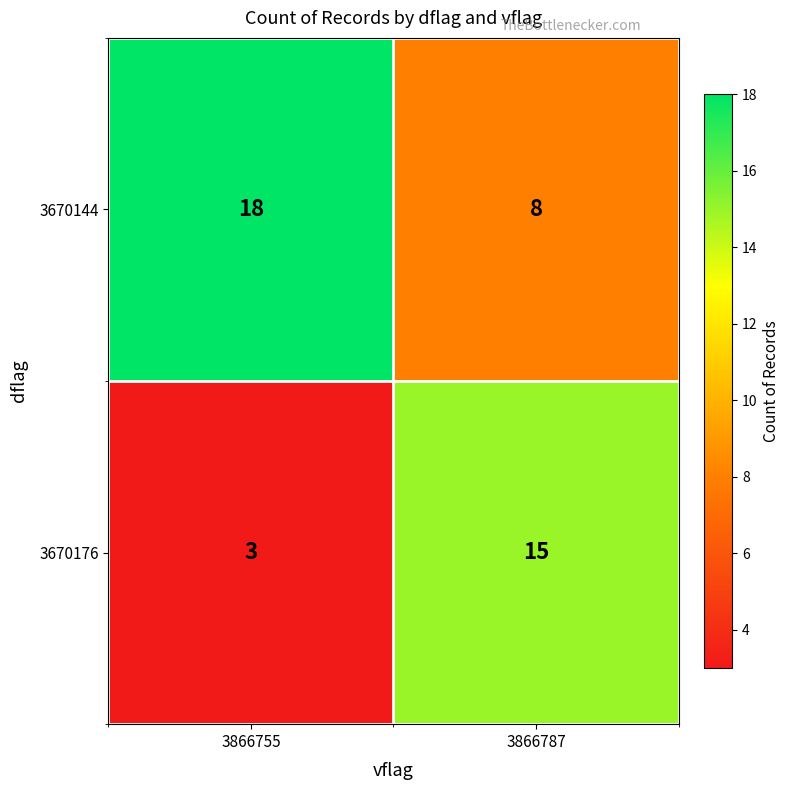

What is the average value of the 3670144 series?

13